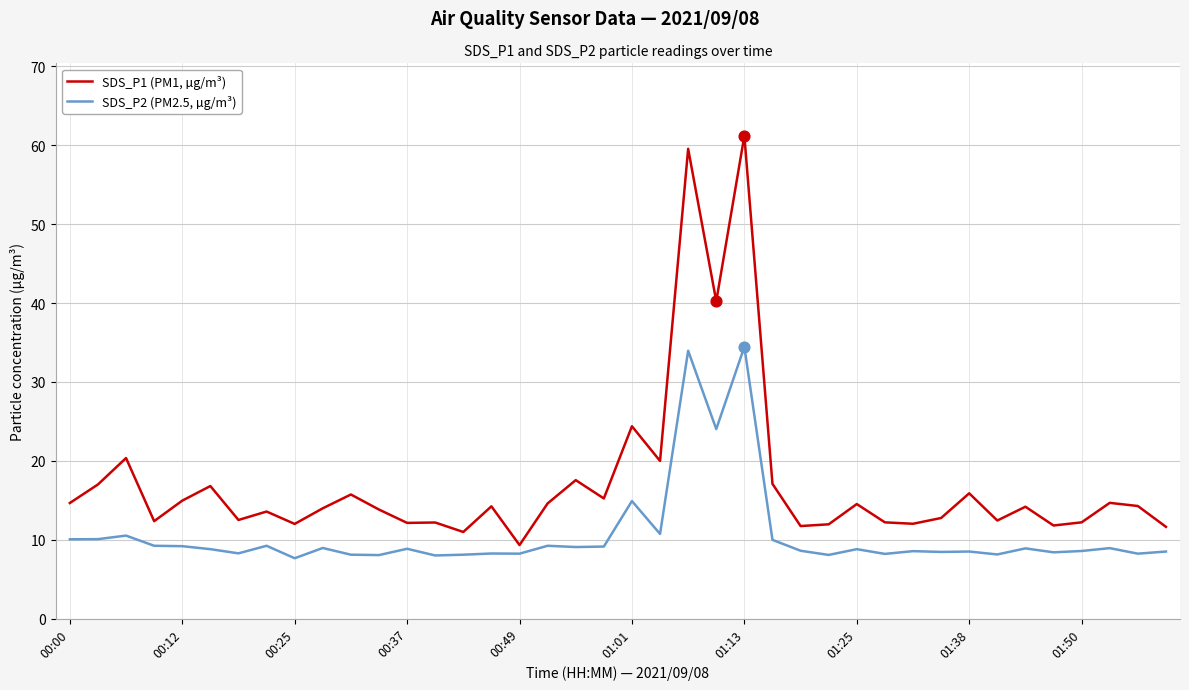

Which series has the largest total across all categories?

SDS_P1 (PM1, µg/m³)